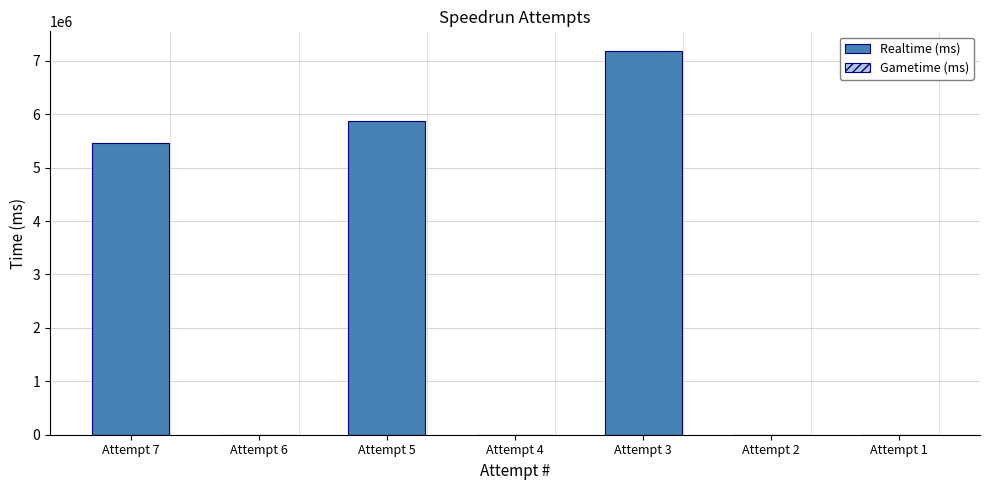

At which label is the value closest to 3596152?

Attempt 7